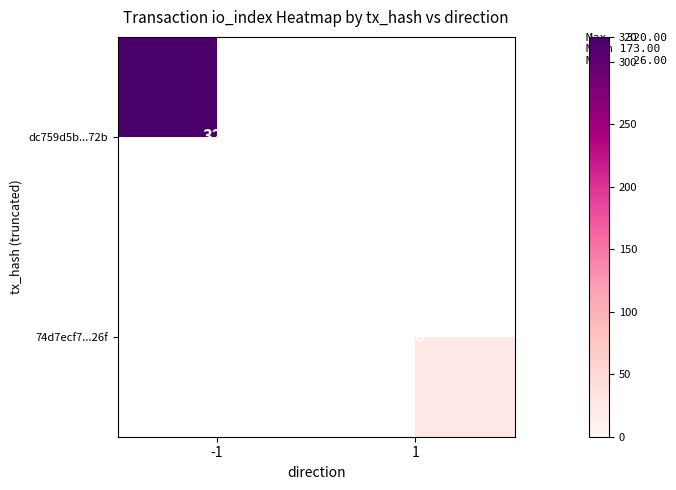

Is the value of dc759d5b...72b at -1 greater than the value of 74d7ecf7...26f at 1?

Yes